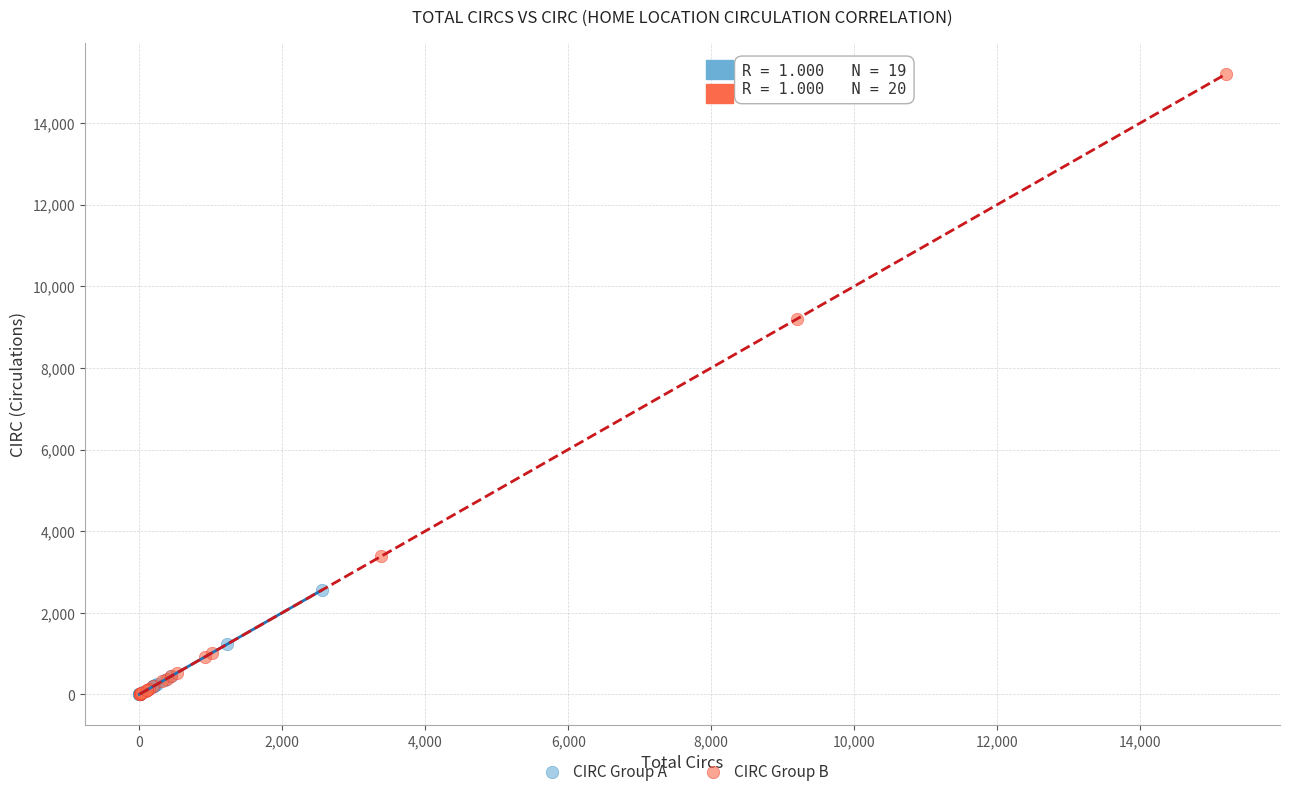

Which series reaches the maximum Y coordinate?

CIRC Group B